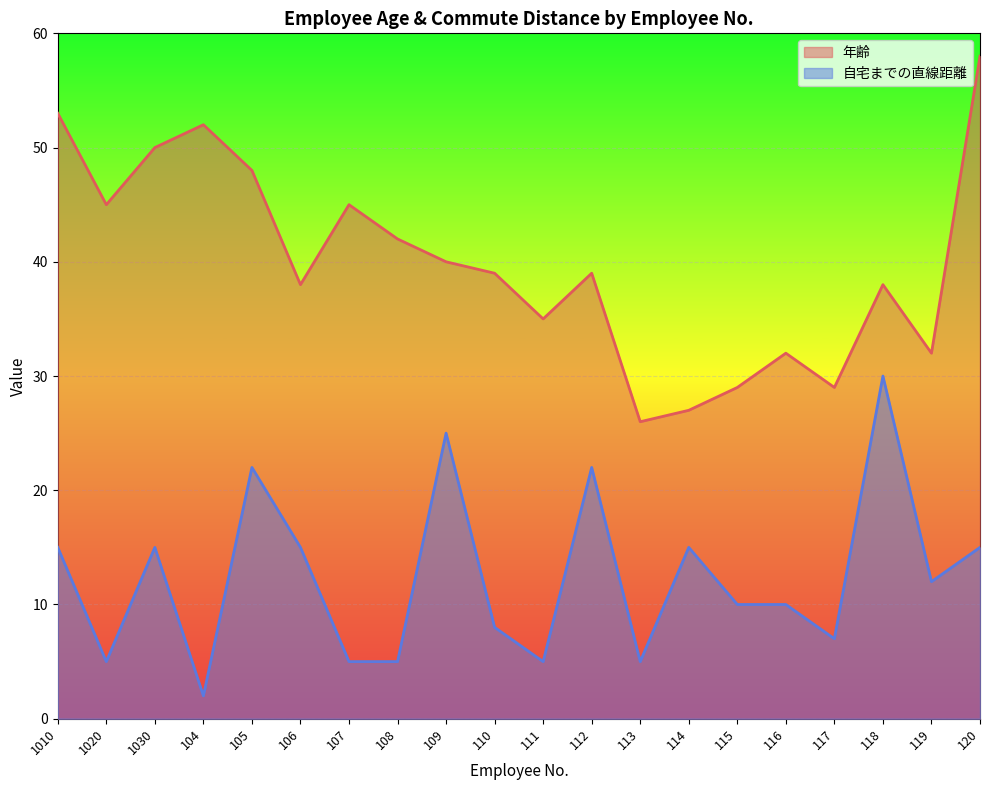

What is the difference between the second highest and minimum values in the 自宅までの直線距離 series?

23